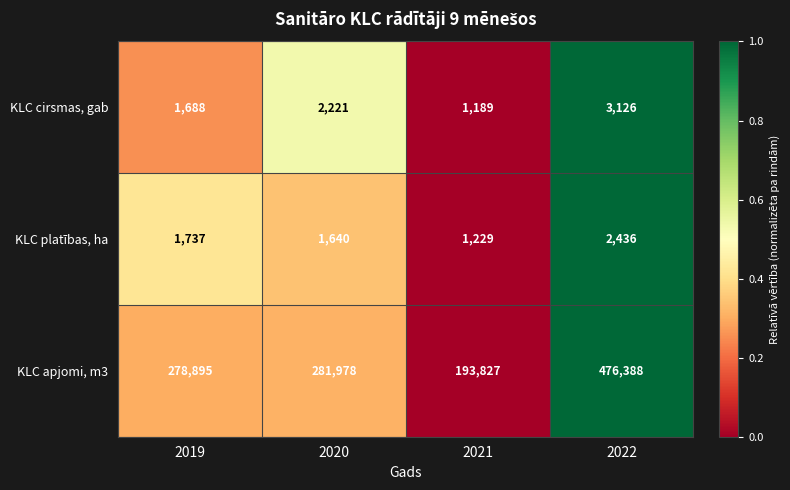

What is the difference between the KLC platības, ha values at 2021 and 2020?

411